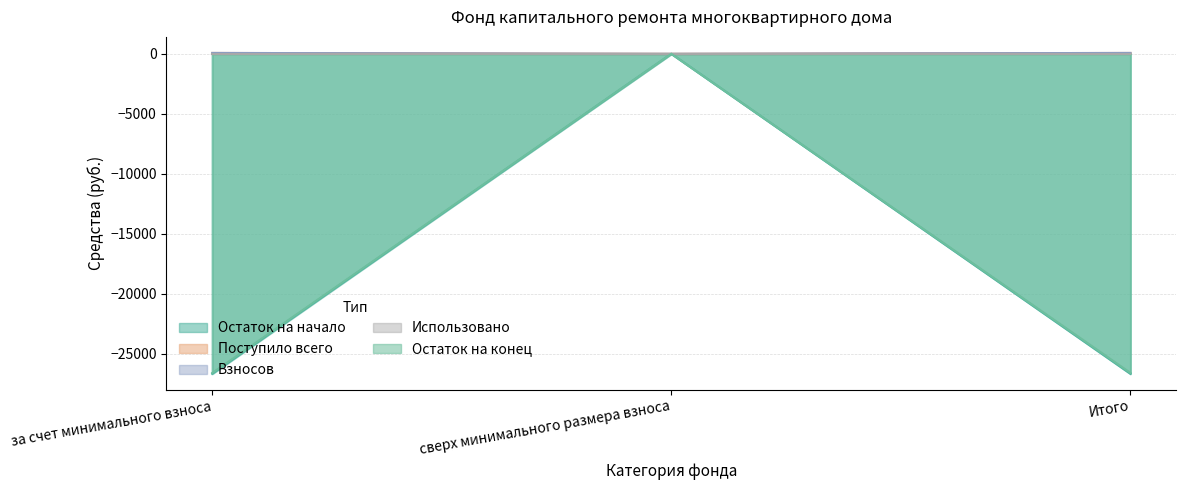

The Остаток на конец series shows -39866.2 at за счет минимального взноса. True or false?

False